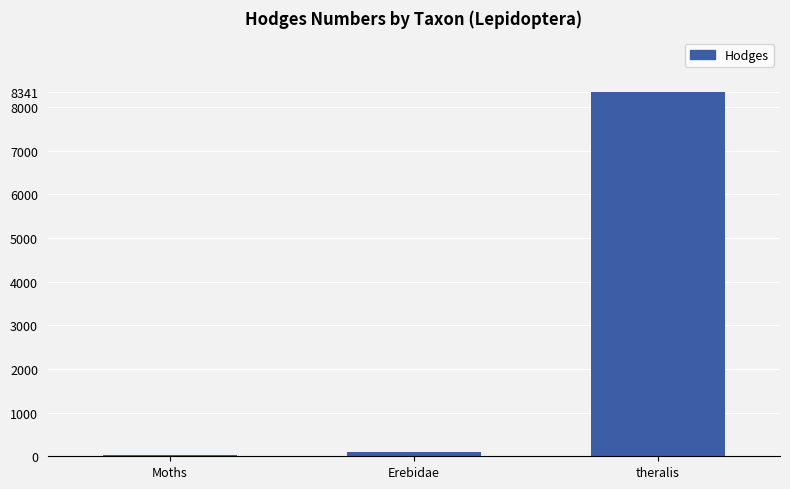

At which category does the chart reach its peak across all series?

theralis